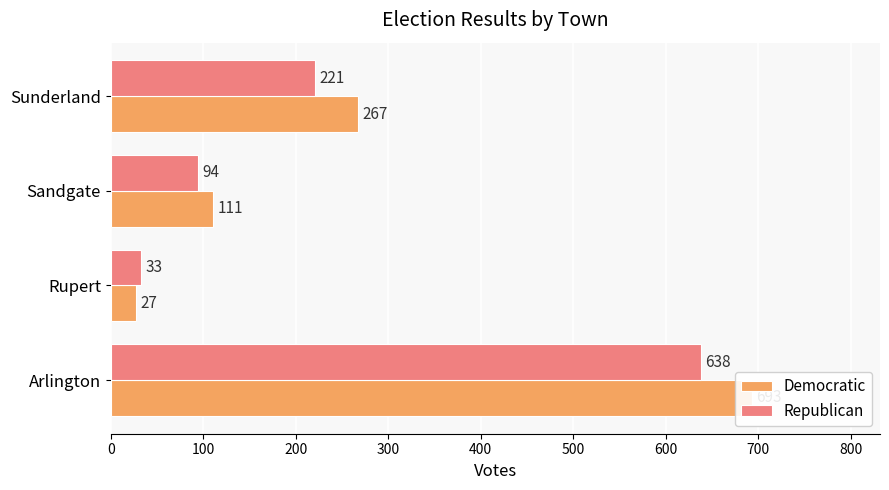

How many values in the Republican series exceed 221?

1